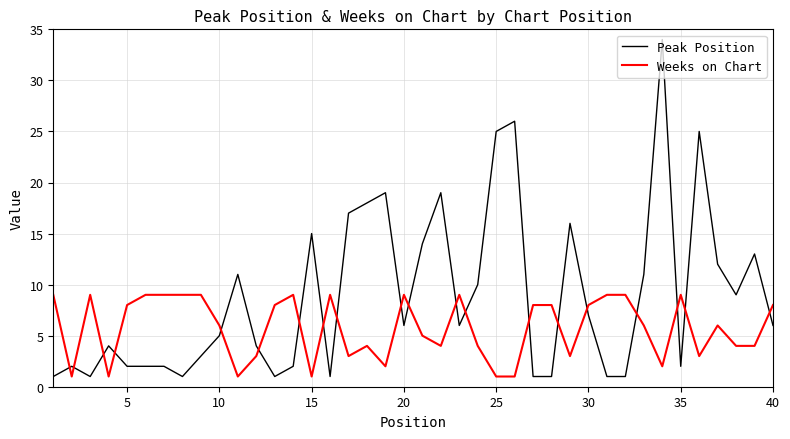

What is the difference between the second highest and minimum values in the Peak Position series?

25